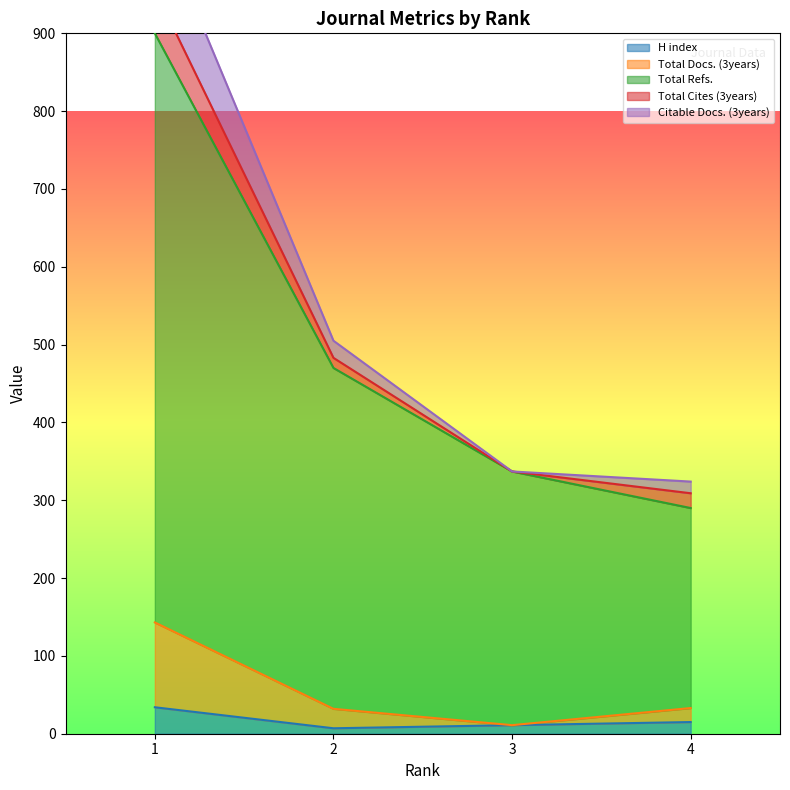

How many data points does each series have?

4